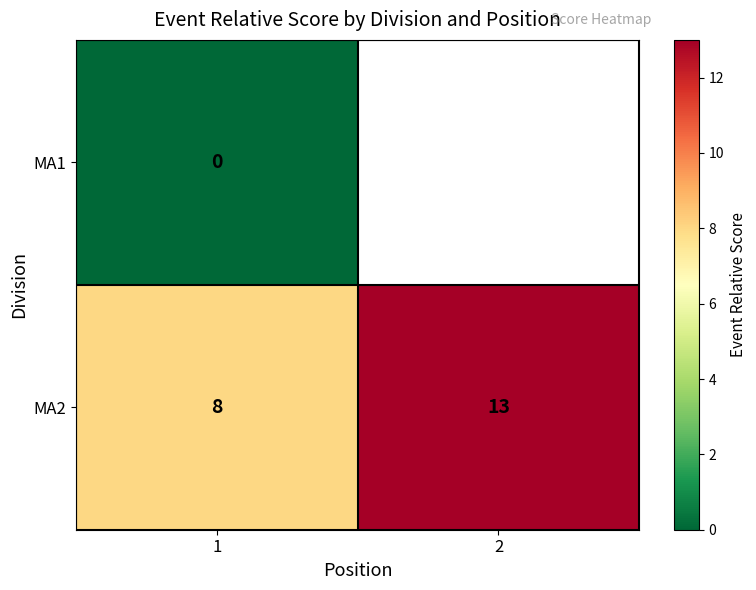

What is the spread (max minus min) of values at 1?

8